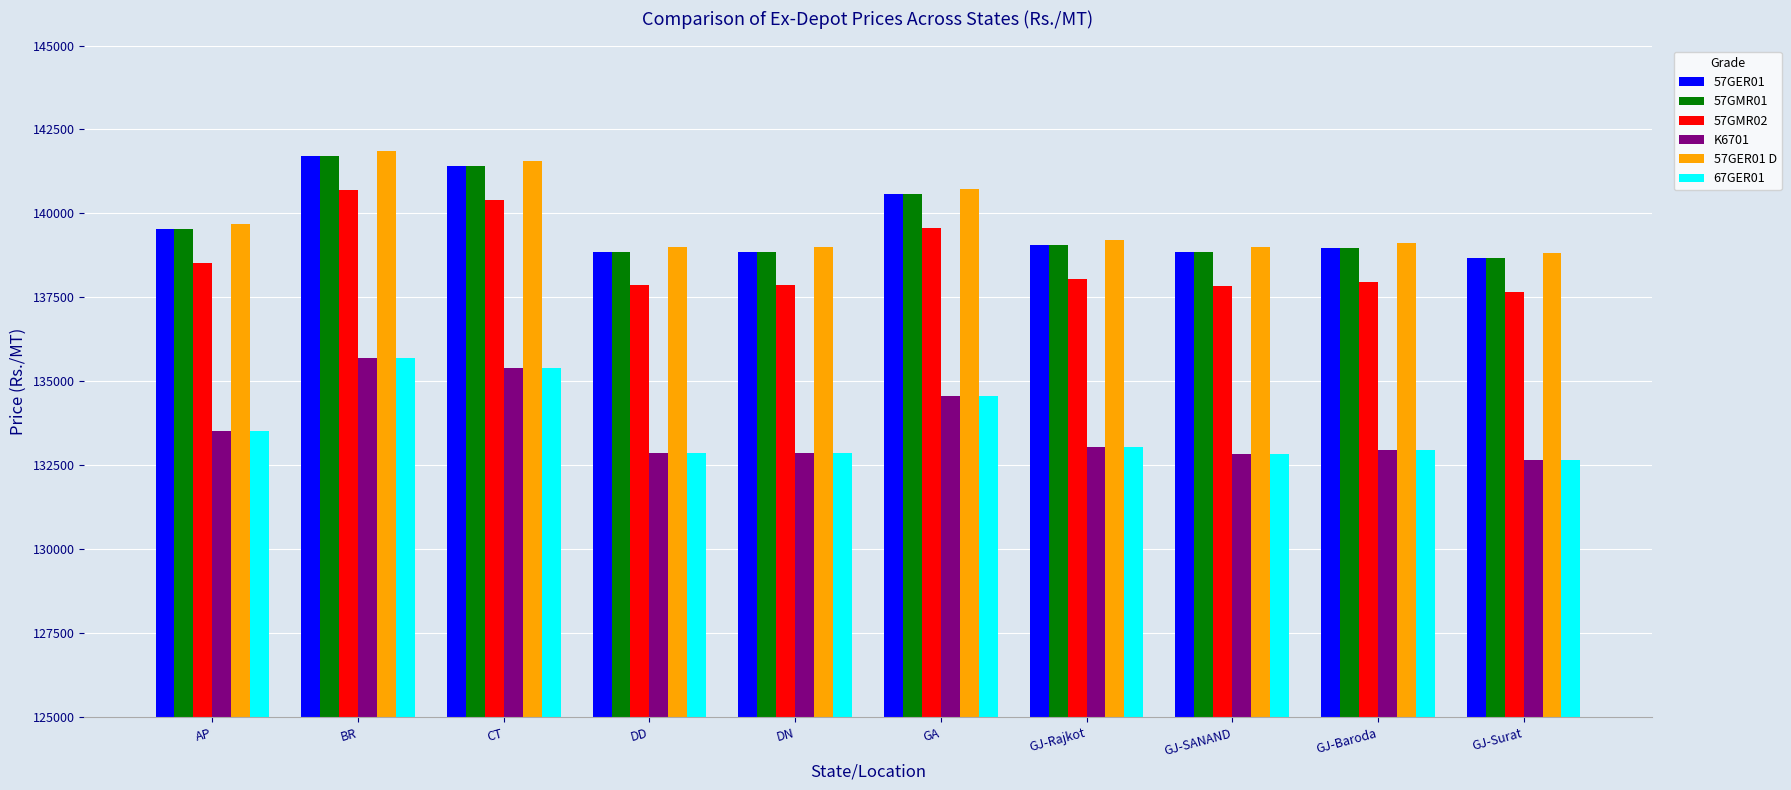

What is the difference between the maximum and minimum values in the 57GER01 D series?

3040